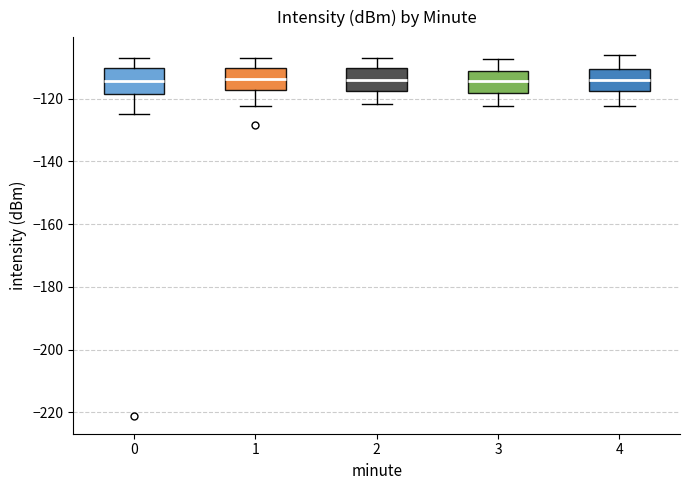

Where does the lower whisker of the box at x = 0 end on the y-axis? The values are not printed on the chart, so give them approximately, as read against the axis.

-126